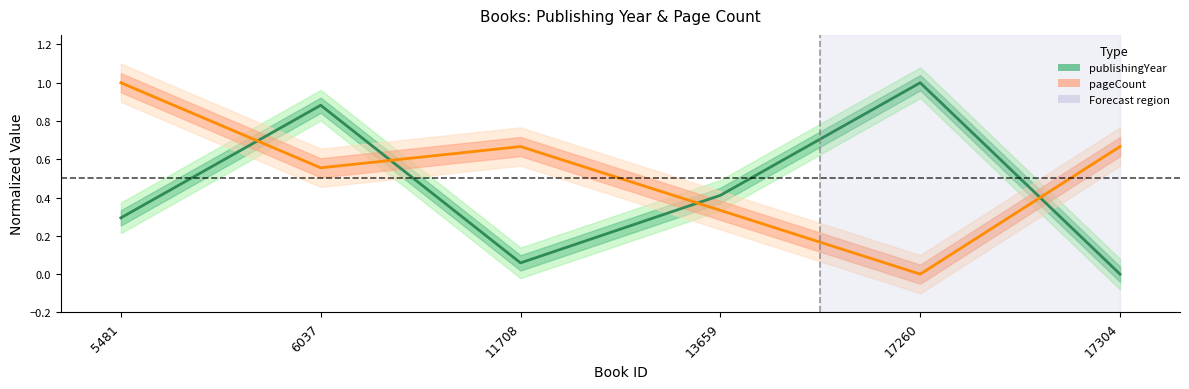

Is the value of publishingYear at 11708 greater than the value of pageCount at 17304?

No